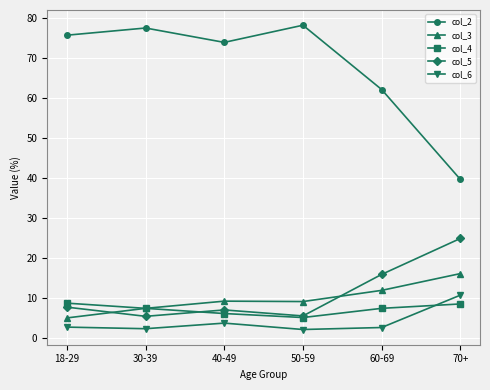

True or false: col_3 and col_5 cross at least once.

True